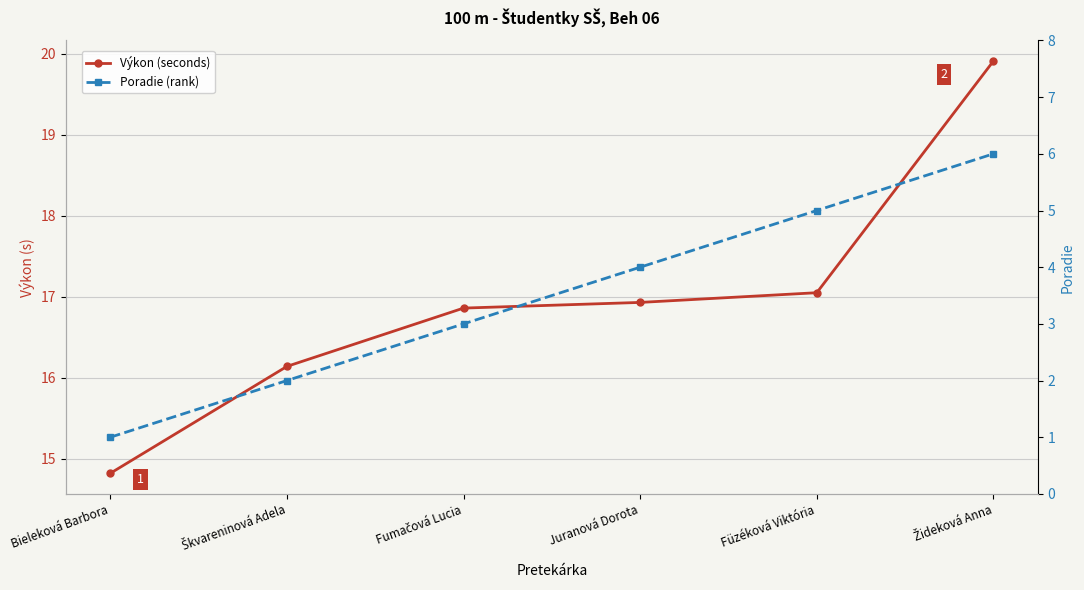

Reading left to right, transcribe all the data shown in this chart.

Výkon (seconds): Bieleková Barbora=14.8	Škvareninová Adela=16.1	Fumačová Lucia=16.9	Juranová Dorota=16.9	Füzéková Viktória=17.1	Žideková Anna=19.9
Poradie (rank): Bieleková Barbora=1.0	Škvareninová Adela=2.0	Fumačová Lucia=3.0	Juranová Dorota=4.0	Füzéková Viktória=5.0	Žideková Anna=6.0